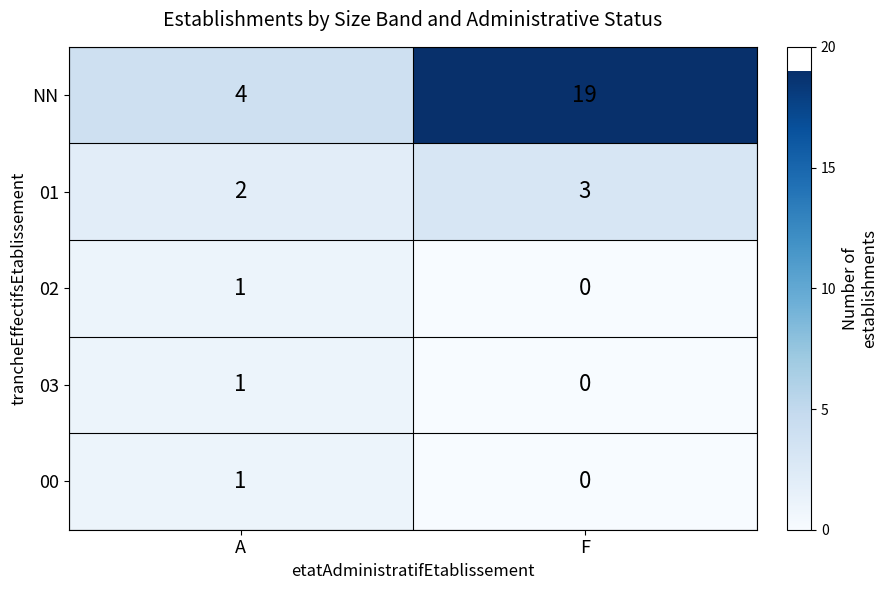

What is the spread (max minus min) of values at F?

19